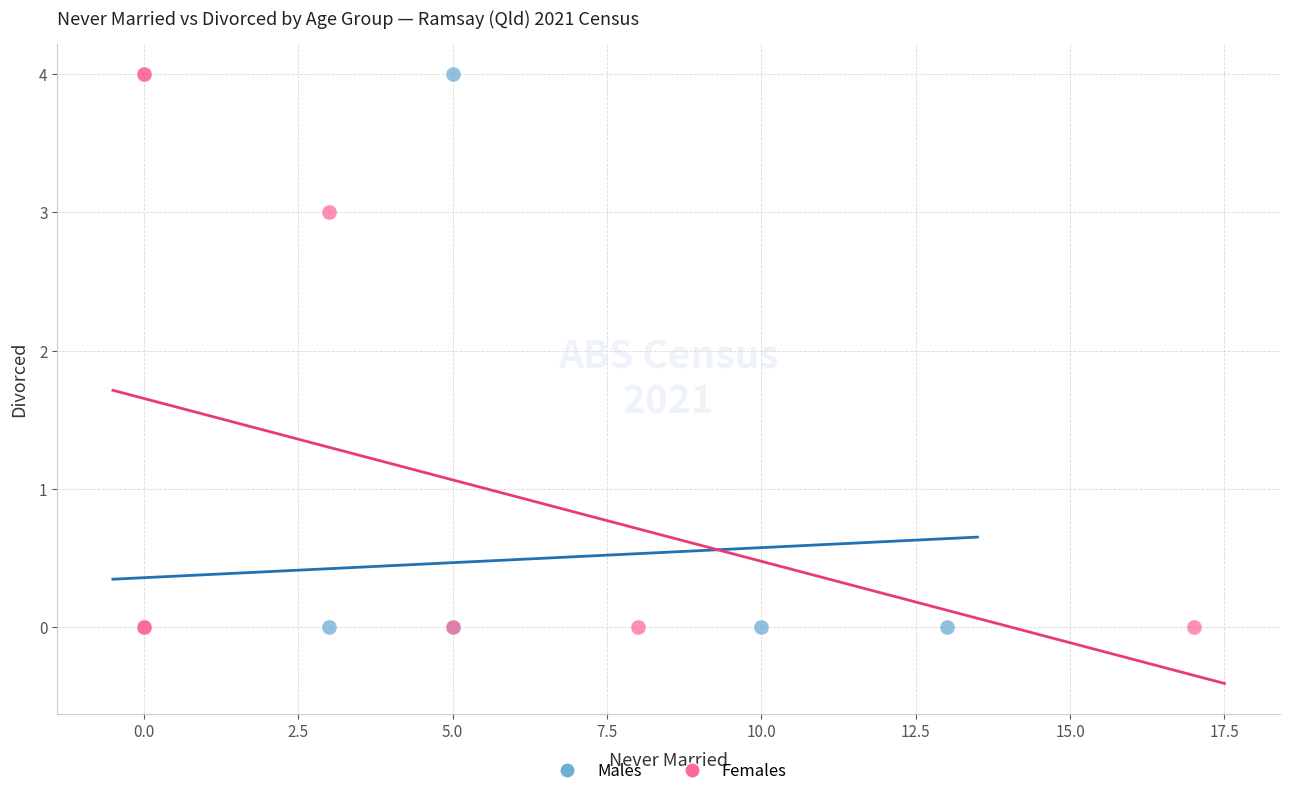

What are all the series names shown in the legend?

Males, Females